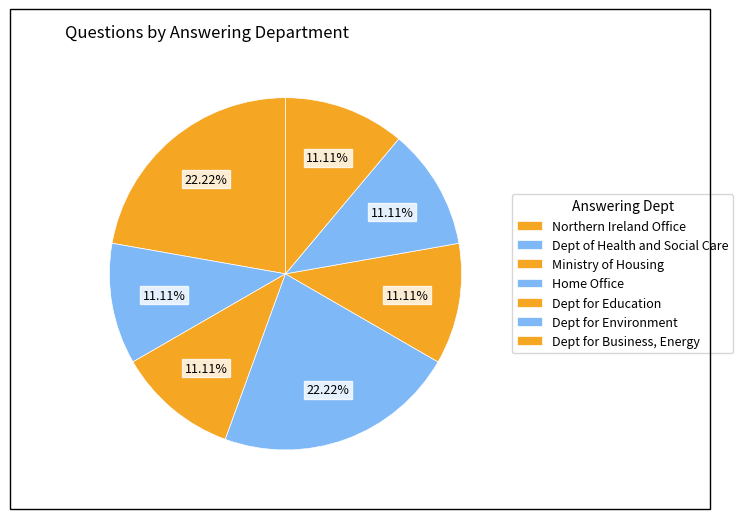

How many slices are in this pie chart?

7